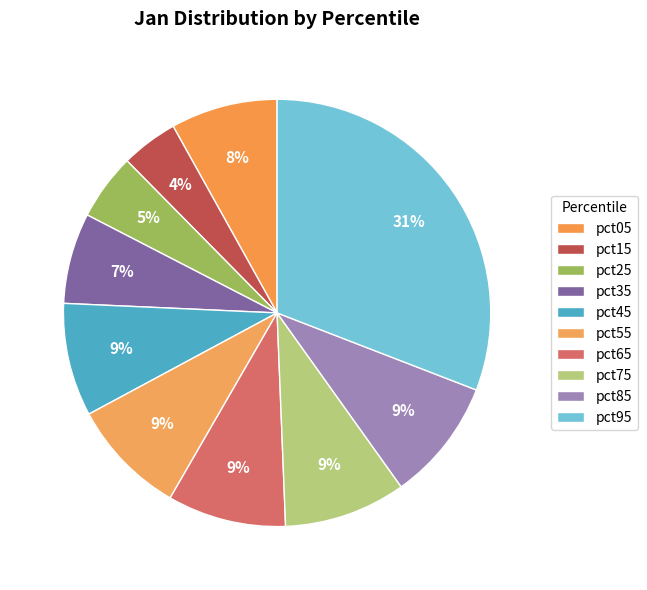

What percentage is the pct35 slice, to the nearest percent?

7%